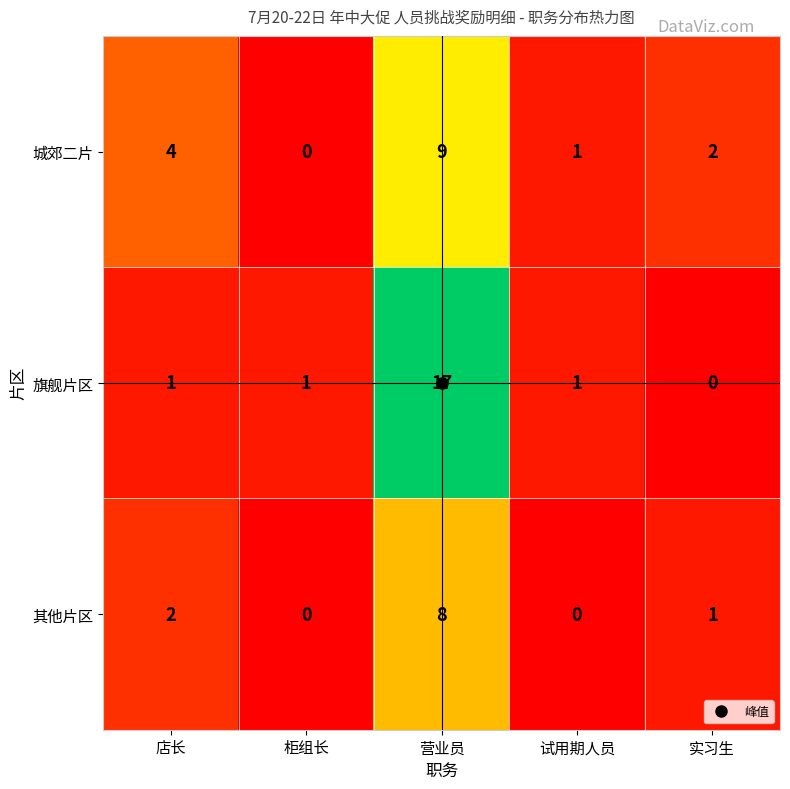

What is the spread (max minus min) of values at 店长?

3